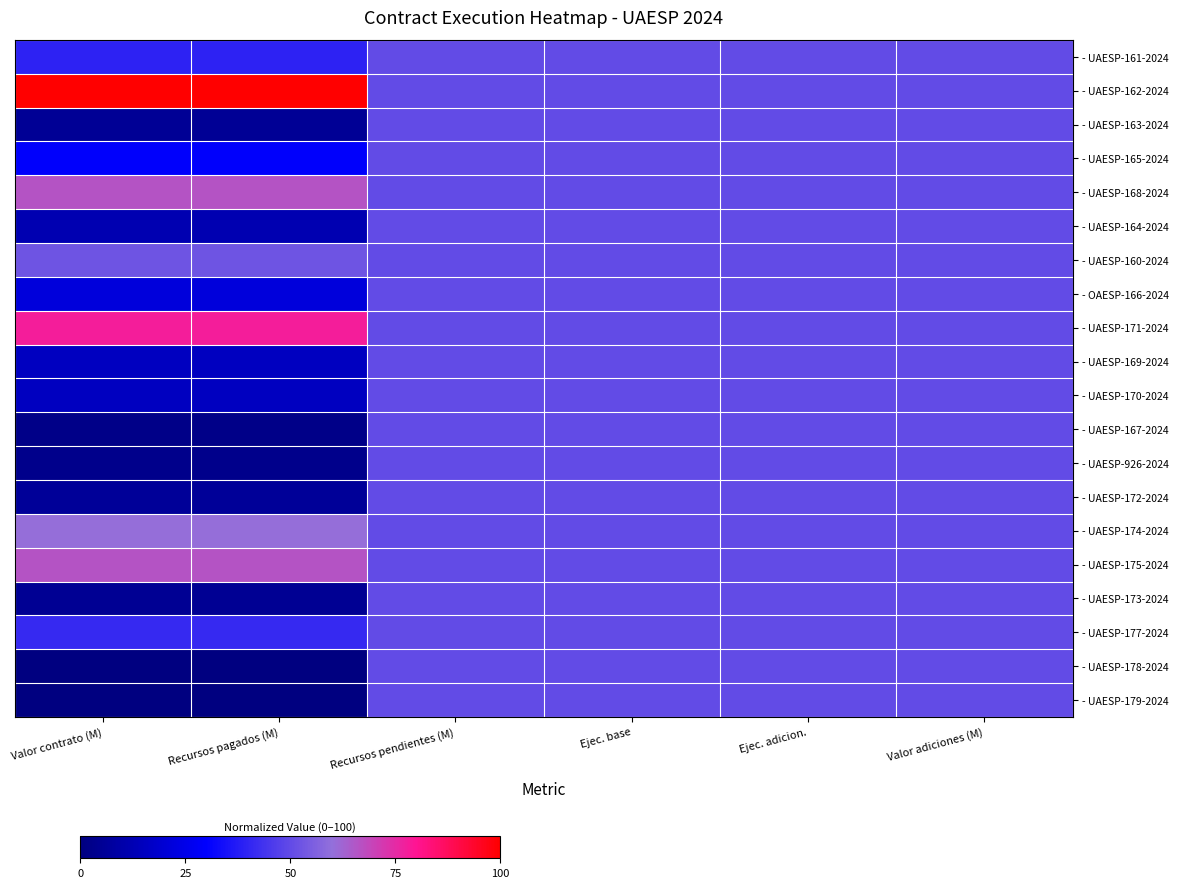

Which series has the largest total across all categories?

- UAESP-162-2024